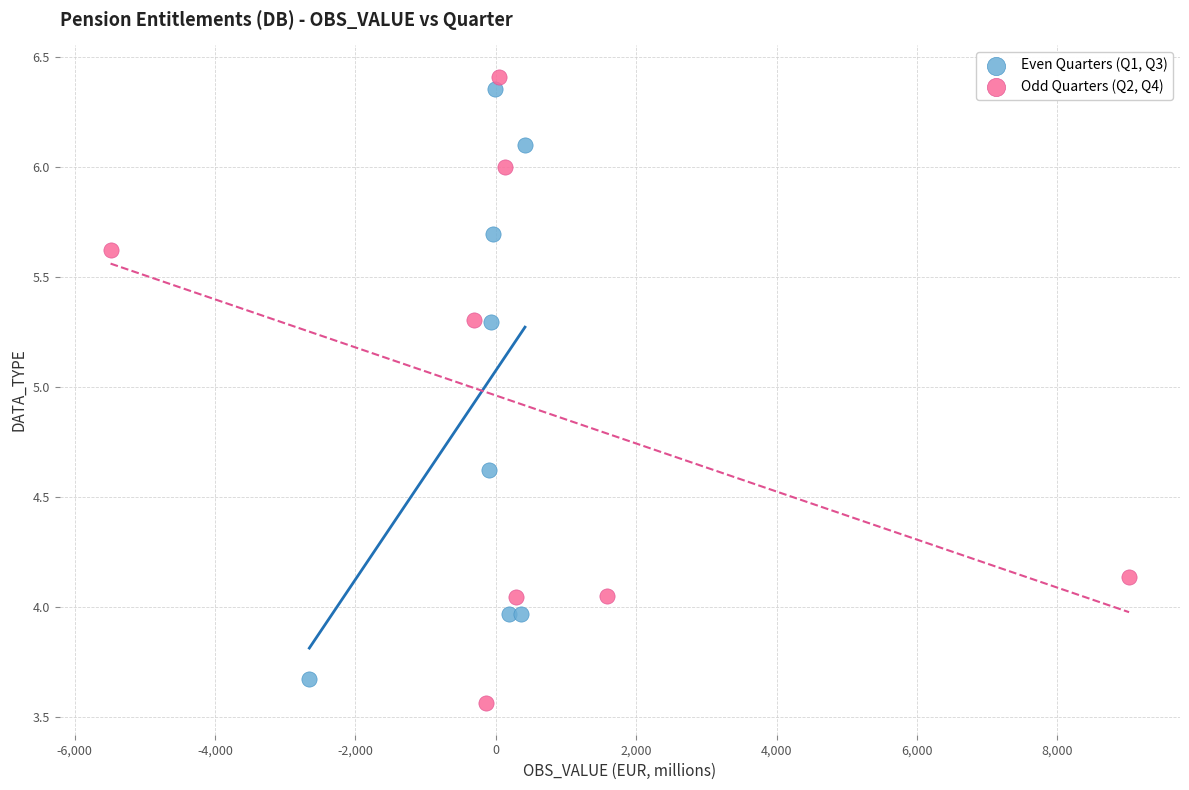

Which series has the widest spread of Y values?

Odd Quarters (Q2, Q4)